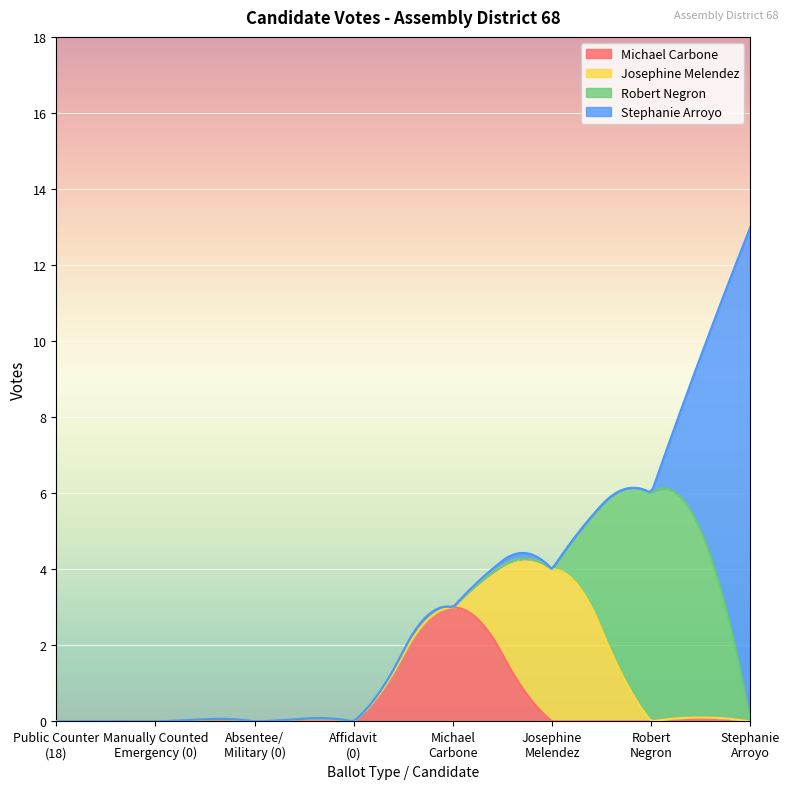

True or false: Stephanie Arroyo and Michael Carbone cross at least once.

False